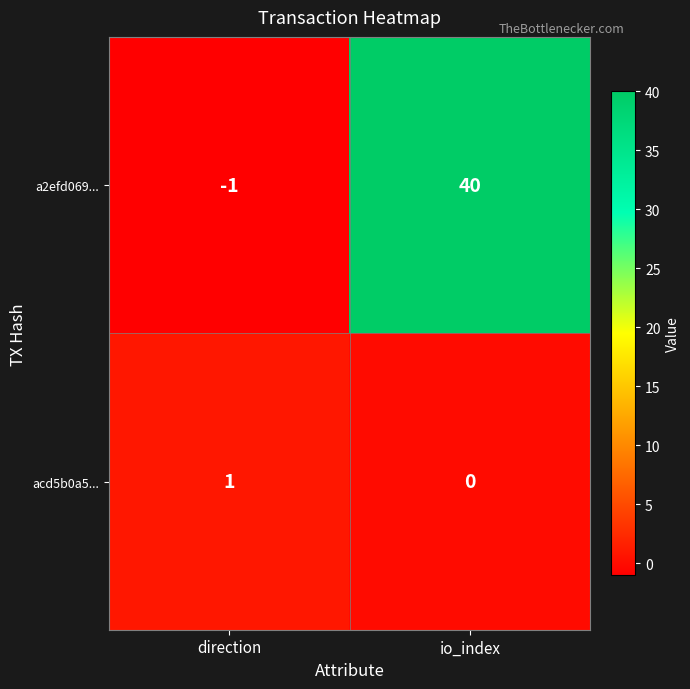

Rank the categories by a2efd069... value from lowest to highest.

direction, io_index